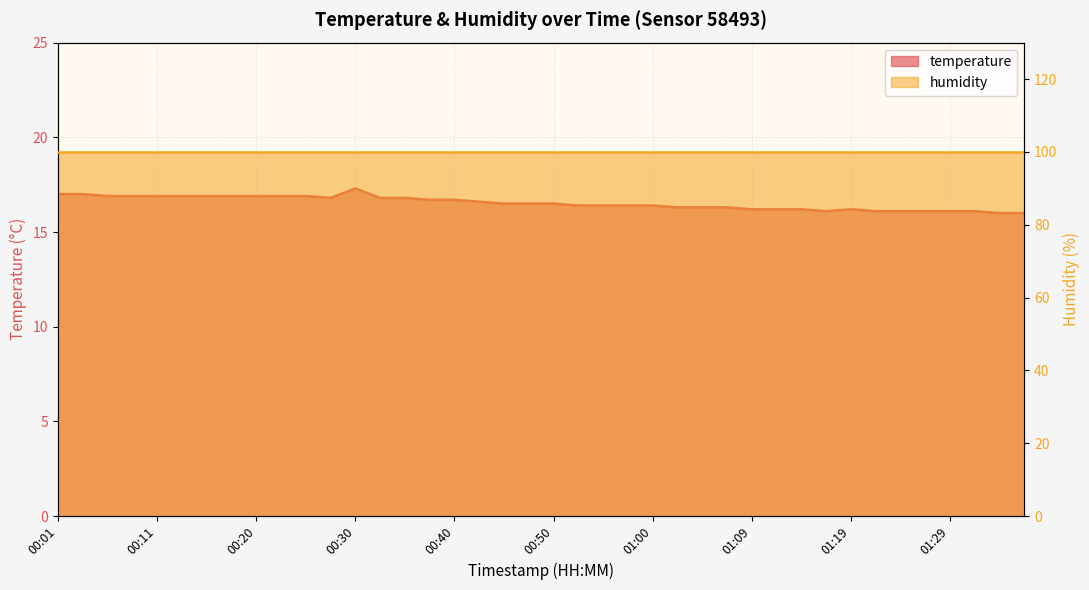

List the labels in order of value, largest first.

00:30, 00:01, 00:03, 00:06, 00:08, 00:11, 00:13, 00:16, 00:18, 00:20, 00:23, 00:25, 00:28, 00:33, 00:35, 00:37, 00:40, 00:42, 00:45, 00:47, 00:50, 00:52, 00:55, 00:57, 01:00, 01:02, 01:05, 01:07, 01:09, 01:12, 01:14, 01:19, 01:17, 01:22, 01:24, 01:26, 01:29, 01:32, 01:34, 01:37